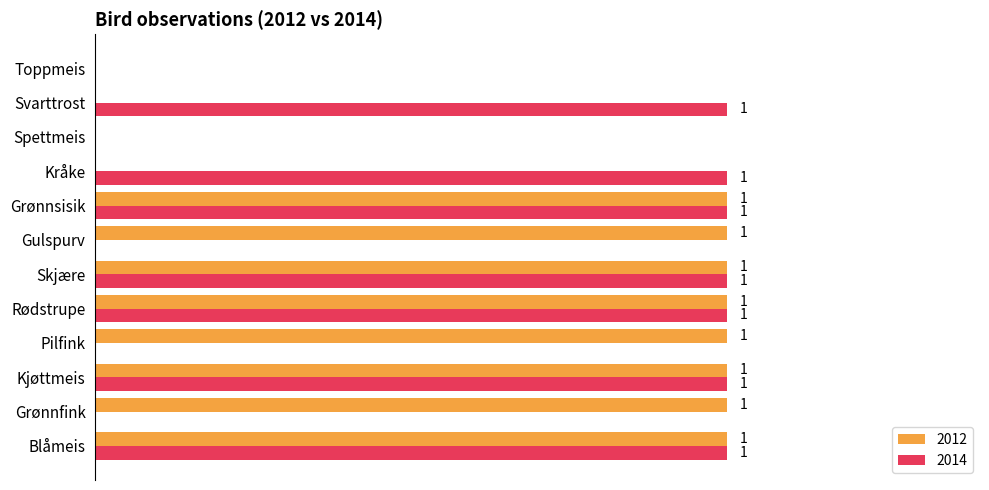

What are all the series names shown in the legend?

2012, 2014